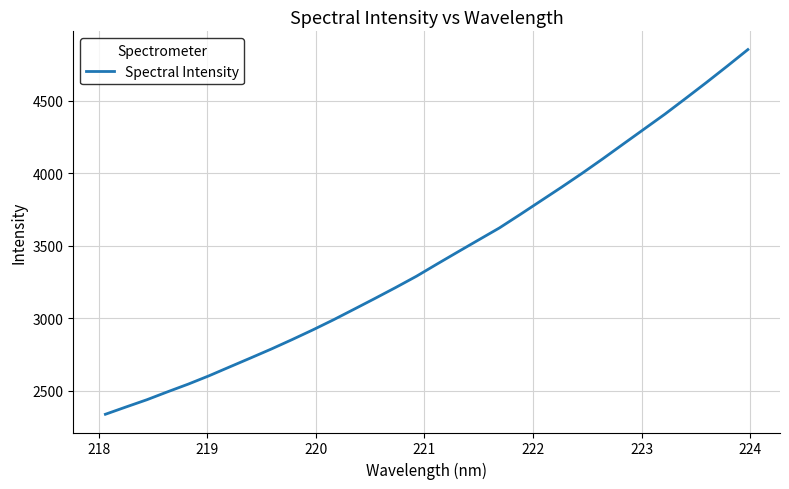

What is the maximum value shown in the chart?

4853.4